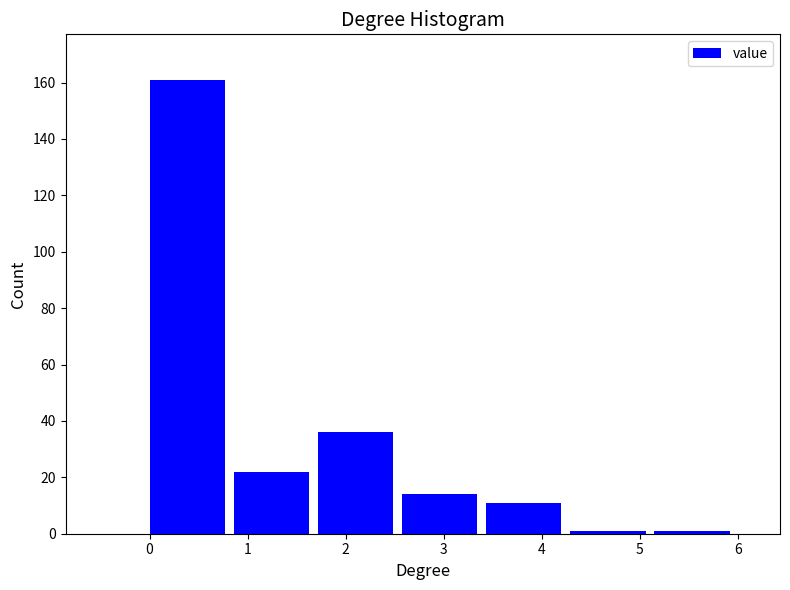

Reading left to right, list every bar in this chart as the range it spans on the x-axis followed by its height. Neither the bar edges nor the heights are printed on the chart, so give them approximately, as read against the axes.

0.0 to 0.9: 162
0.9 to 1.7: 22
1.7 to 2.6: 36
2.6 to 3.4: 14
3.4 to 4.3: 12
4.3 to 5.1: under 2
5.1 to 6.0: under 2